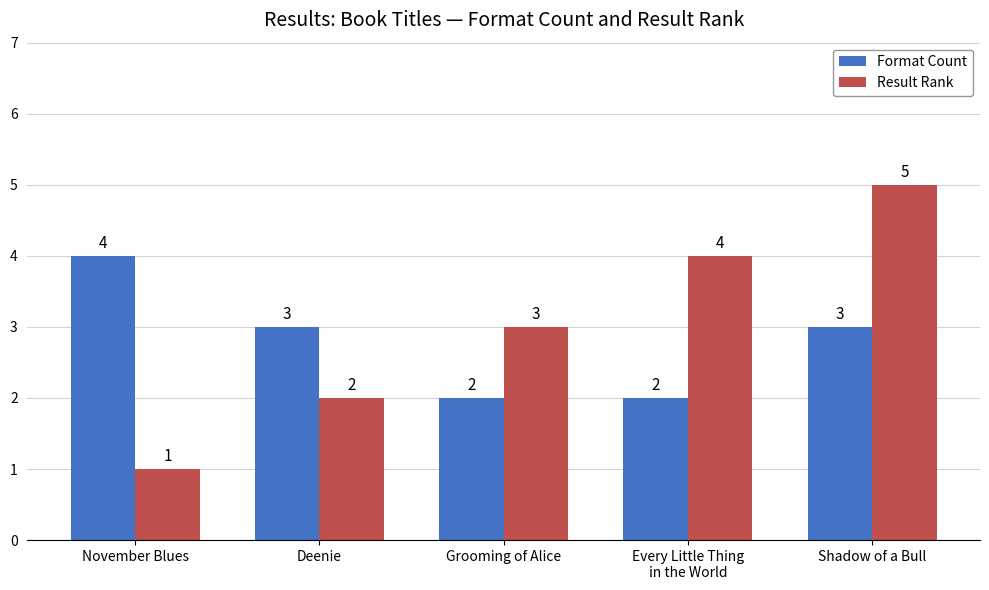

The value of Format Count at Shadow of a Bull is 3. True or false?

True